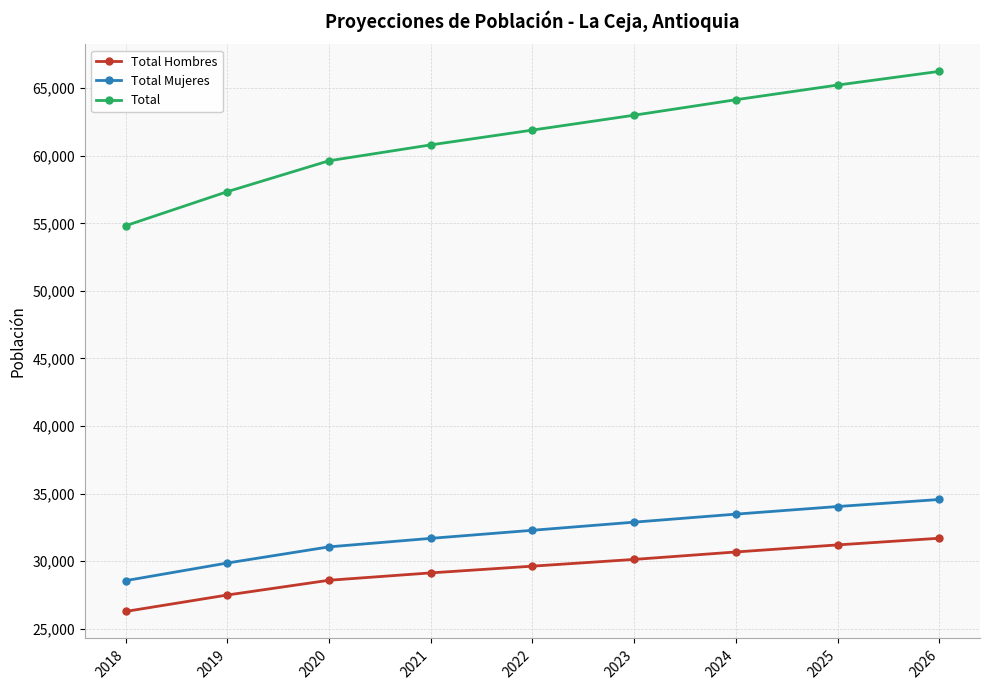

True or false: Total Mujeres has more than 0 points higher than both neighbors.

False